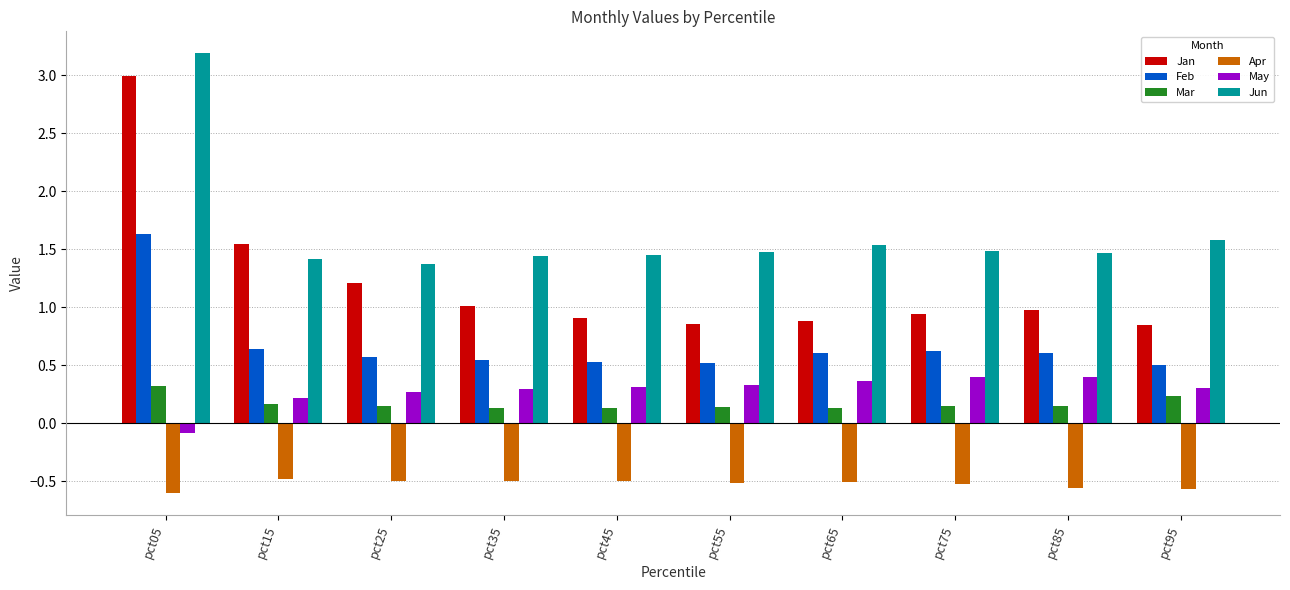

At which label does May first exceed 0?

pct15